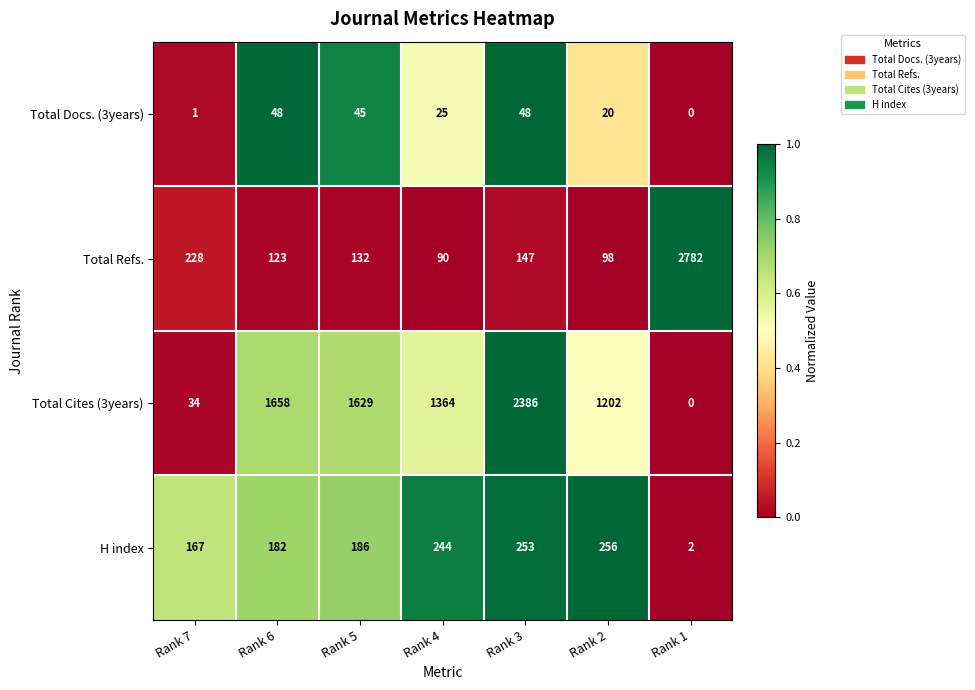

Rank the series by their maximum value, from lowest to highest.

Total Docs. (3years), H index, Total Cites (3years), Total Refs.